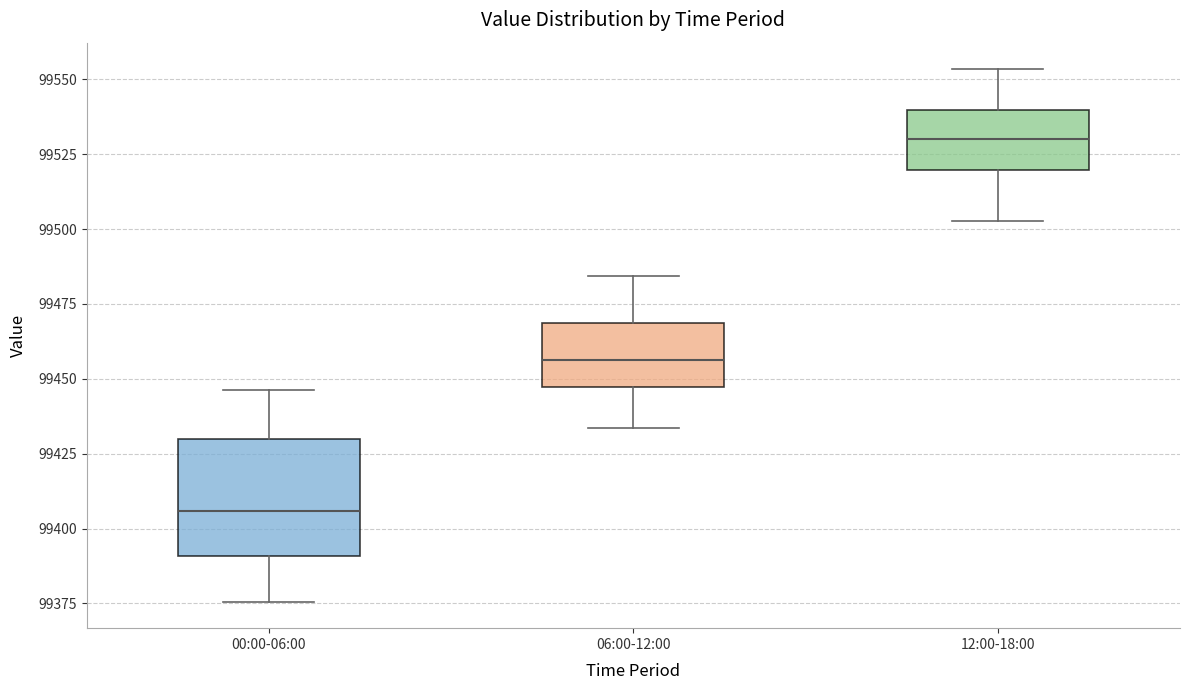

Reading left to right, transcribe this box plot: for each box, give where its median line is, the range the box spans, and where its two whiskers end, as read against the y-axis. The values are not printed on the chart, so give them approximately, as read against the axis.

00:00-06:00: median 99405, box 99390 to 99430, whiskers 99375 to 99445
06:00-12:00: median 99455, box 99445 to 99470, whiskers 99435 to 99485
12:00-18:00: median 99530, box 99520 to 99540, whiskers 99505 to 99555